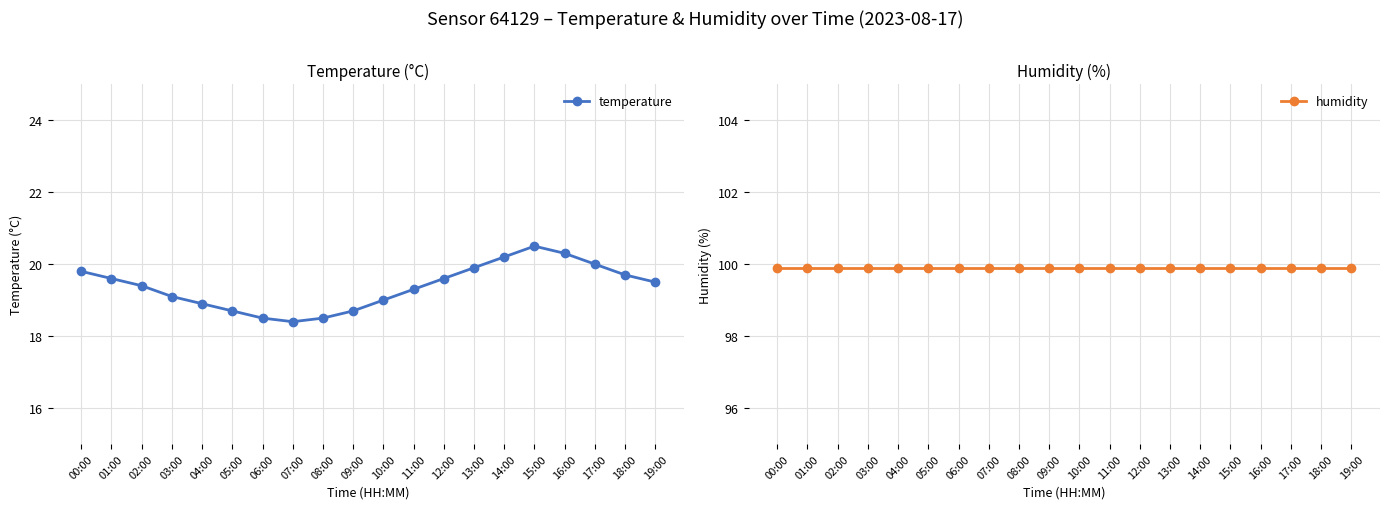

What is the difference between the second highest and minimum values in the temperature series?

1.9